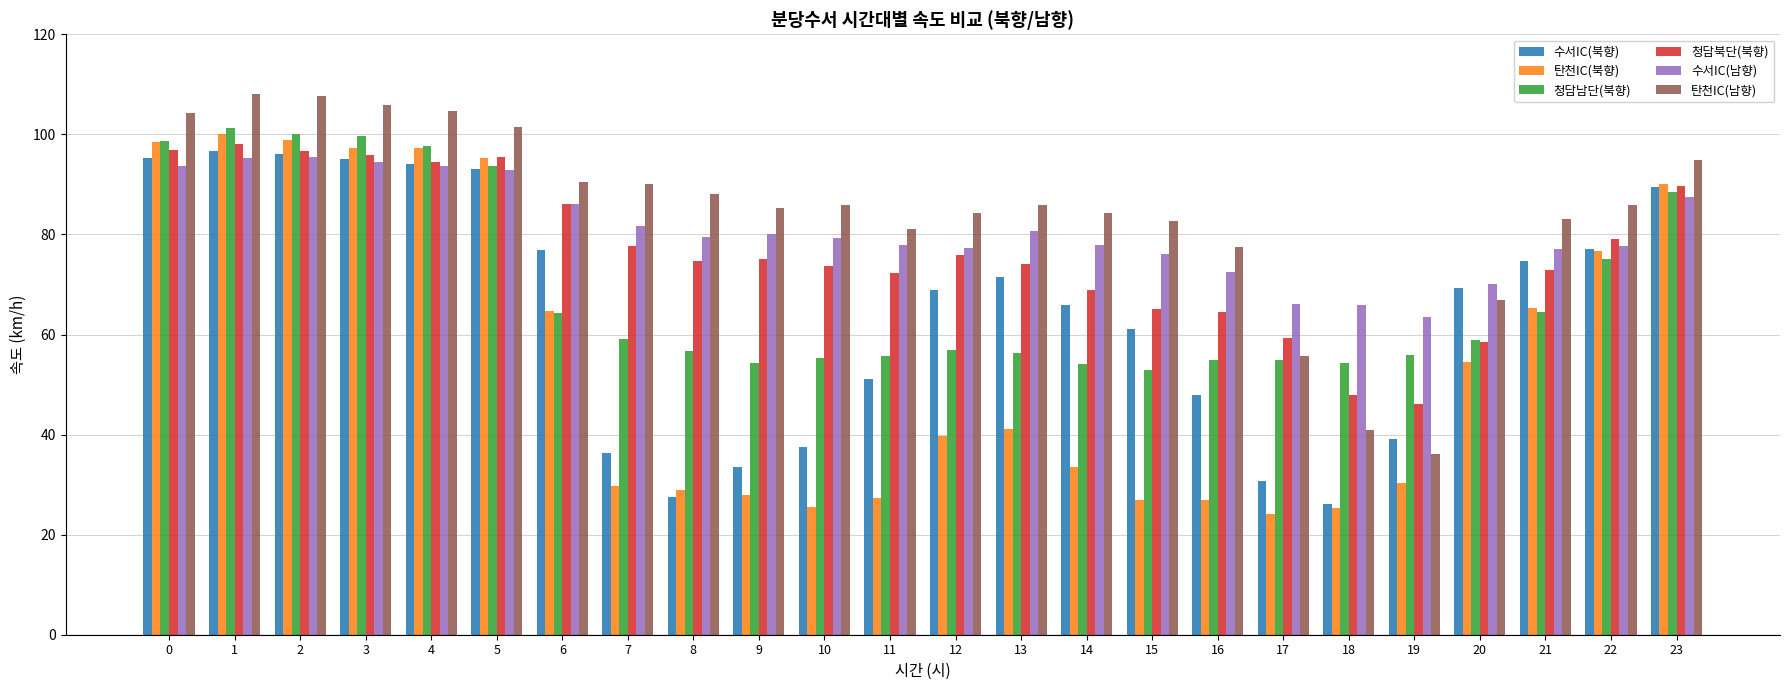

What is the value of the 청담남단(북향) bar at the 5th from the left?

97.7